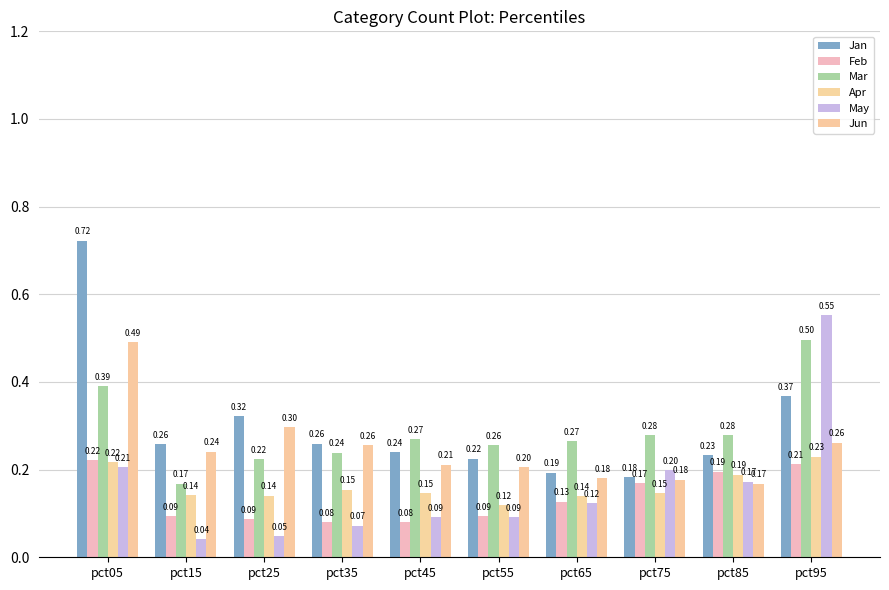

What are all the series names shown in the legend?

Jan, Feb, Mar, Apr, May, Jun